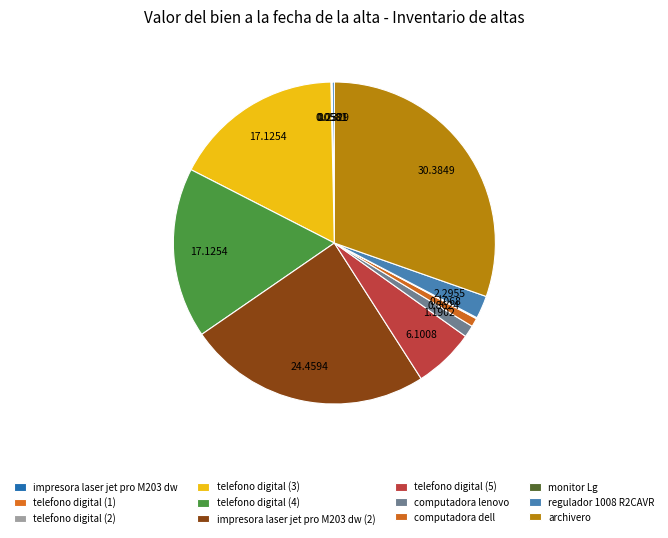

What percentage is the telefono digital (5) slice, to the nearest percent?

6%